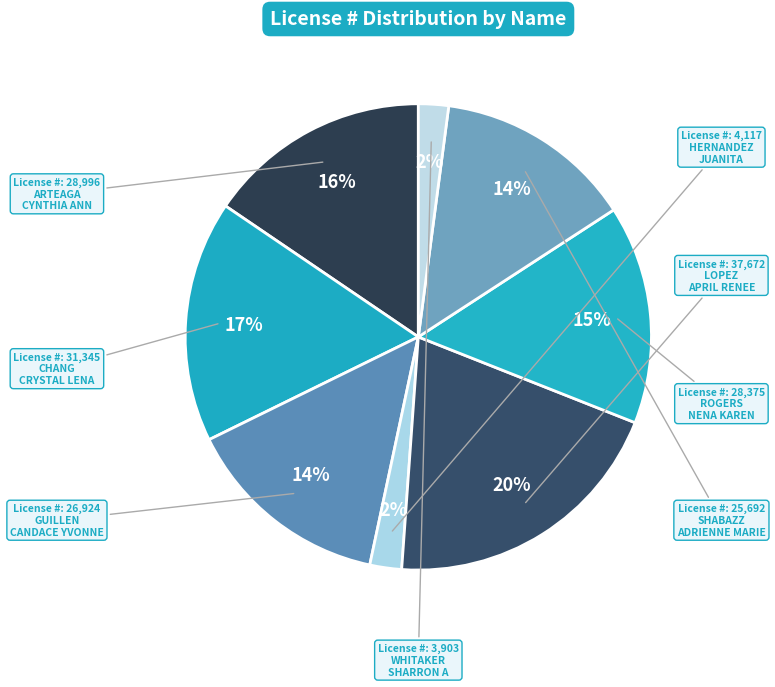

To the nearest percent, what is the difference between the largest and smallest slice percentages?

18%